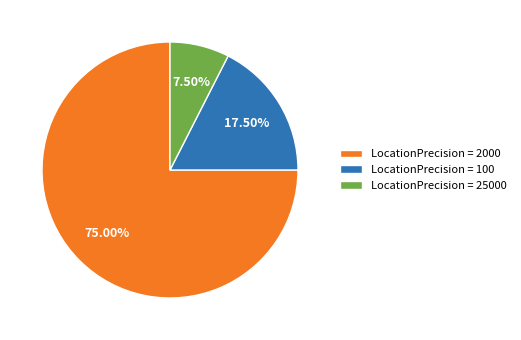

Which category has the smallest portion of the pie?

LocationPrecision = 25000